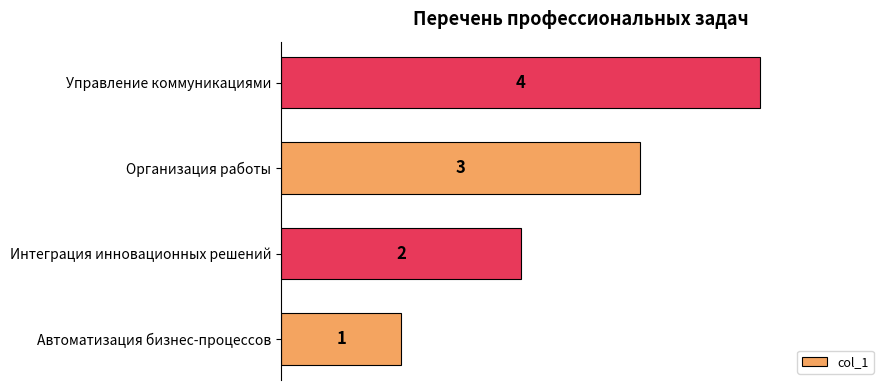

What is the sum of all values?

10